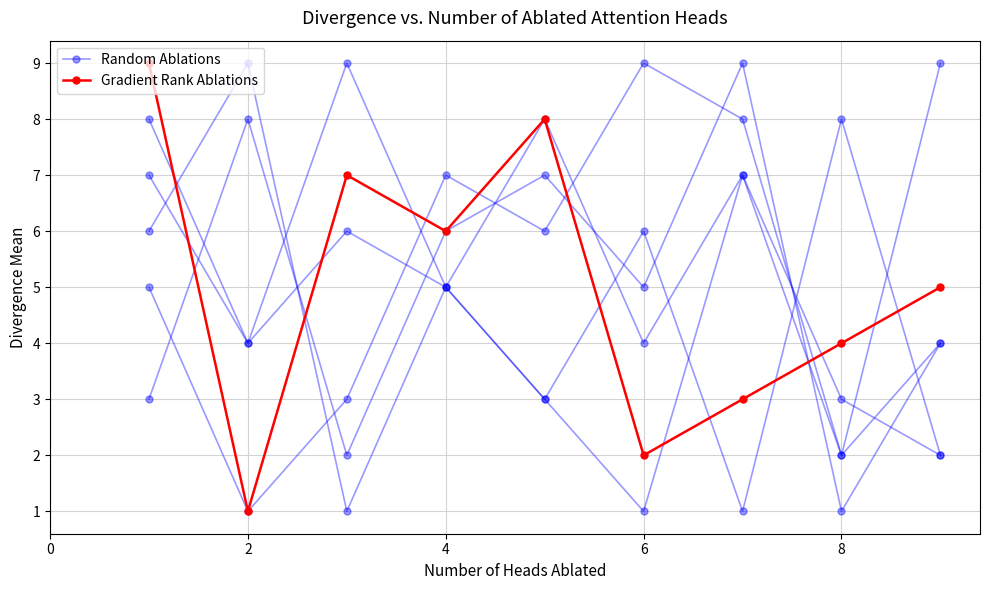

Reading left to right, extract all data points from this chart.

Random Ablations: 6	9	1	5	8	4	7	3	2
Gradient Rank Ablations: 9	1	7	6	8	2	3	4	5